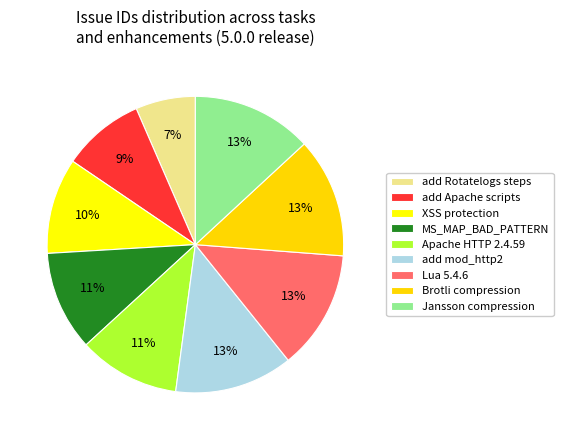

To the nearest percent, what percentage of the pie is Jansson compression?

13%